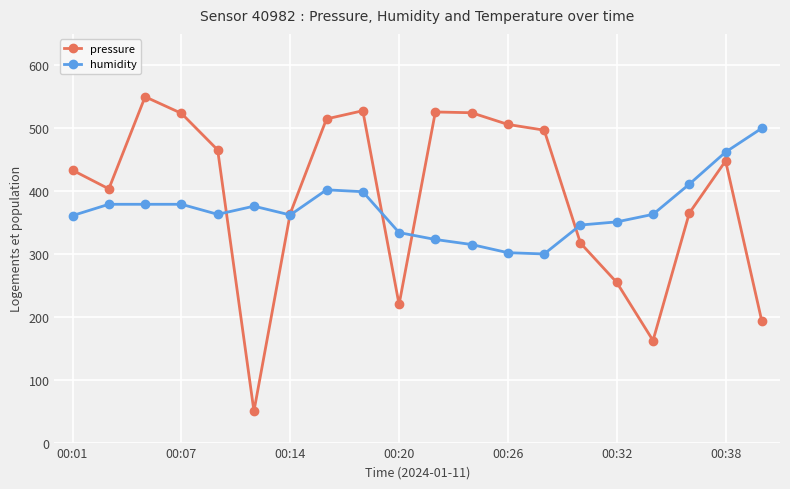

What is the maximum value shown in the chart?

550.0